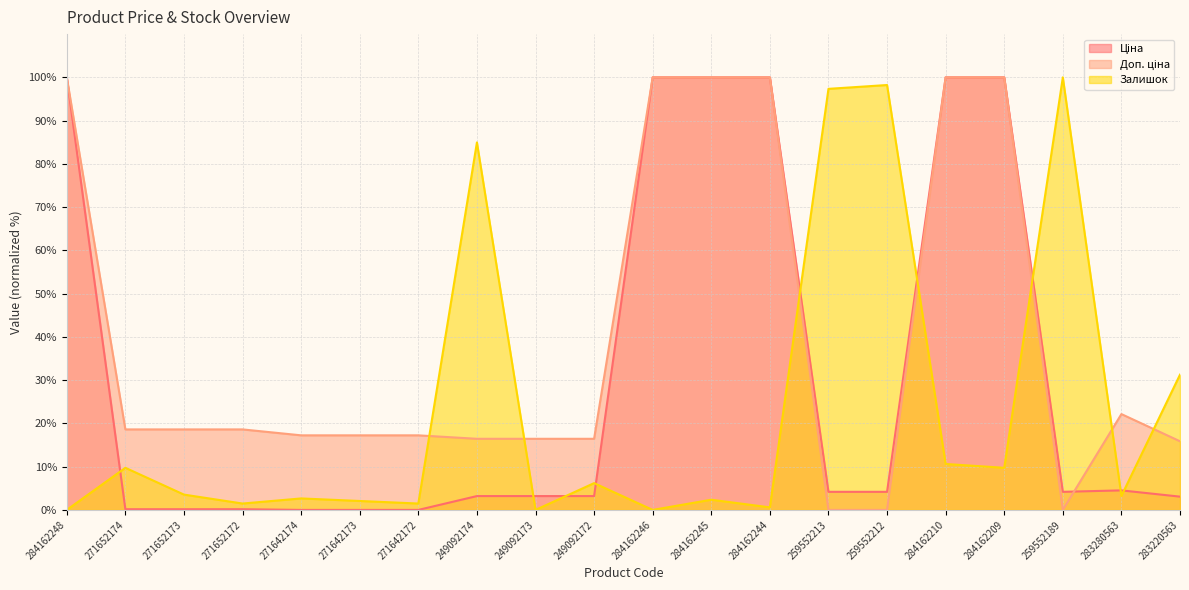

In Ціна, how many points are higher than both neighbors (excluding endpoints)?

1